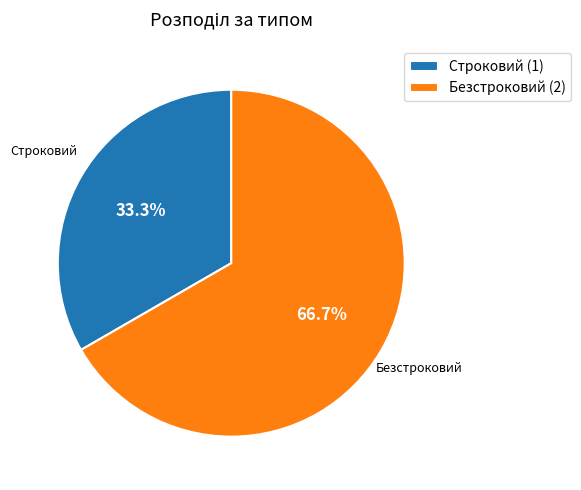

To the nearest percent, what is the difference between the largest and smallest slice percentages?

33%